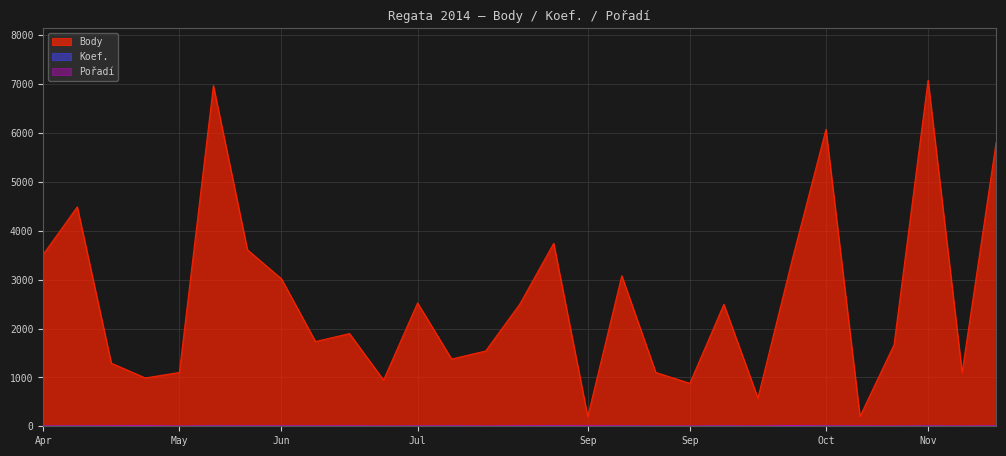

What are all the series names shown in the legend?

Body, Koef., Pořadí